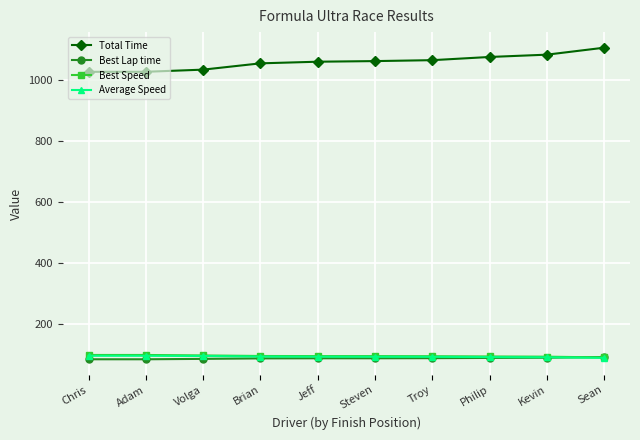

How many categories are shown in the chart?

10